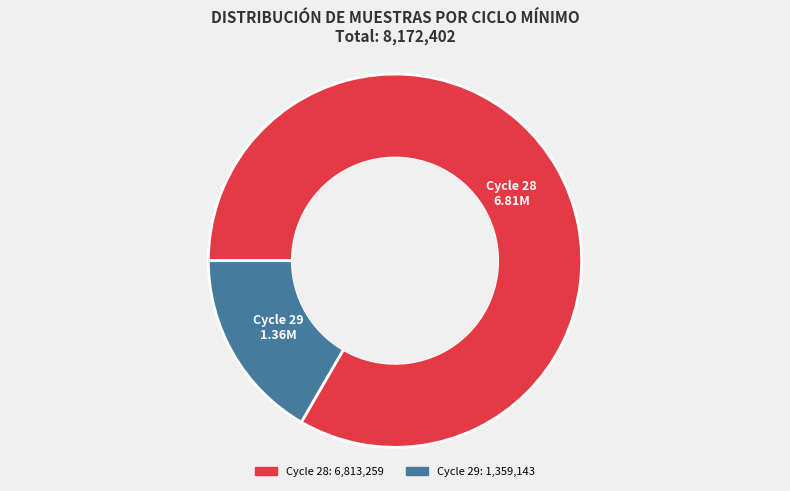

Is there any slice that represents more than half of the pie?

Yes